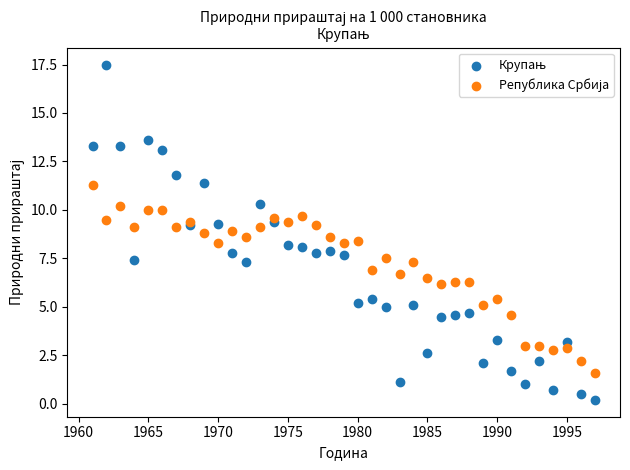

Across all data points, what is the range of Y values (max minus min)?

17.3